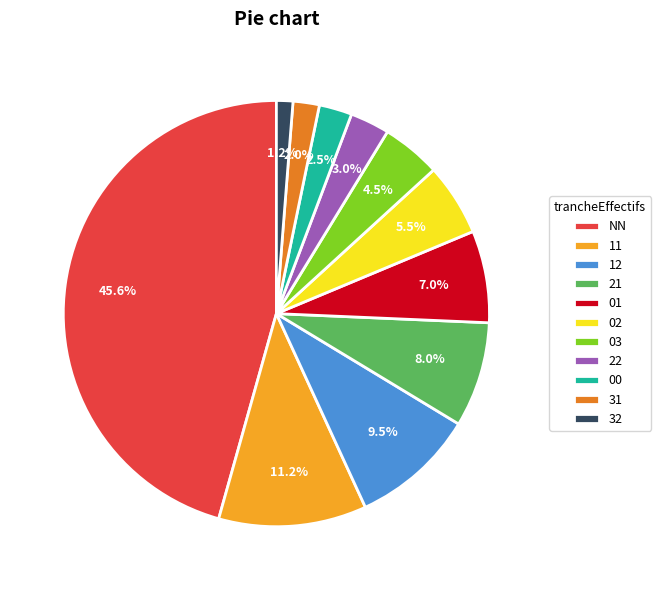

To the nearest percent, what is the difference between the 02 and 00 slice percentages?

3%